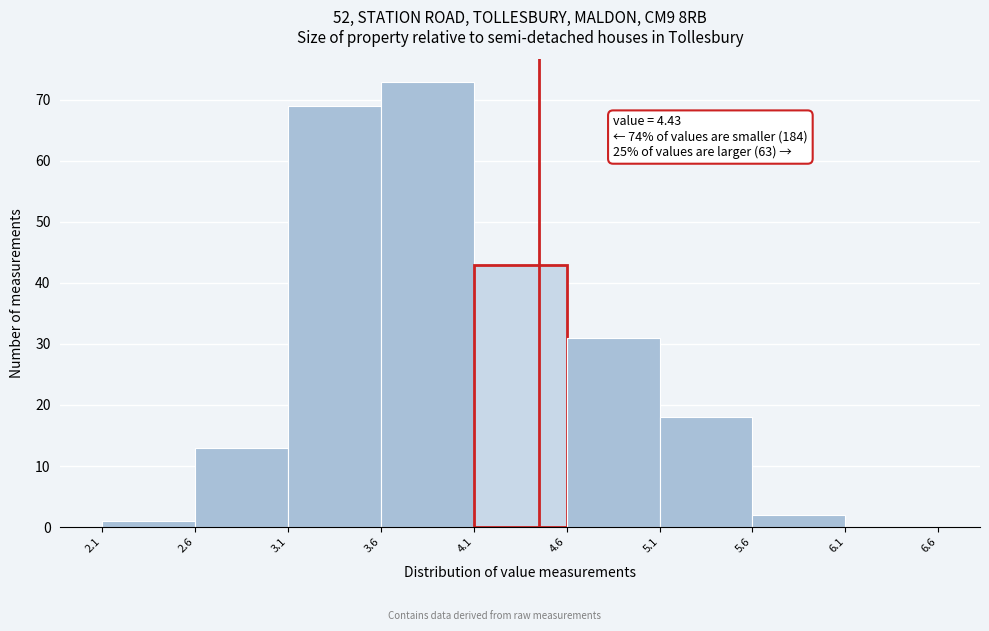

Which range on the x-axis has the tallest bar?

3.6 to 4.1